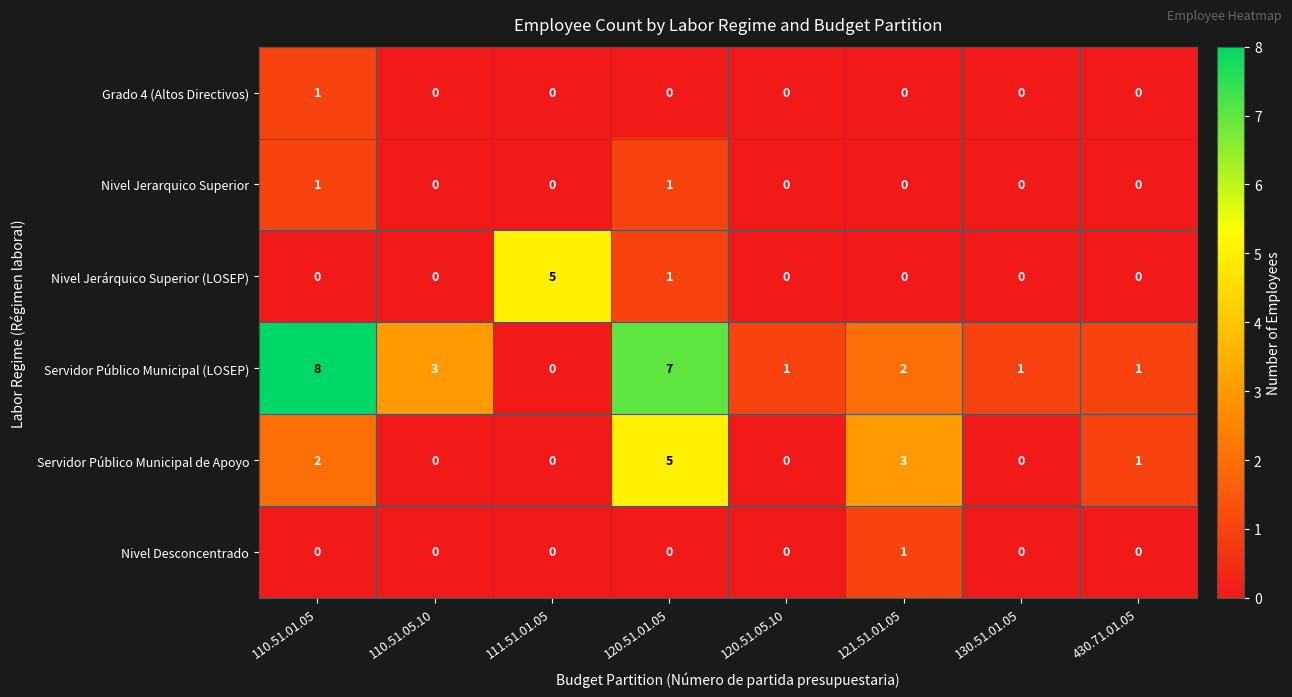

Which series has the widest spread of values?

Servidor Público Municipal (LOSEP)